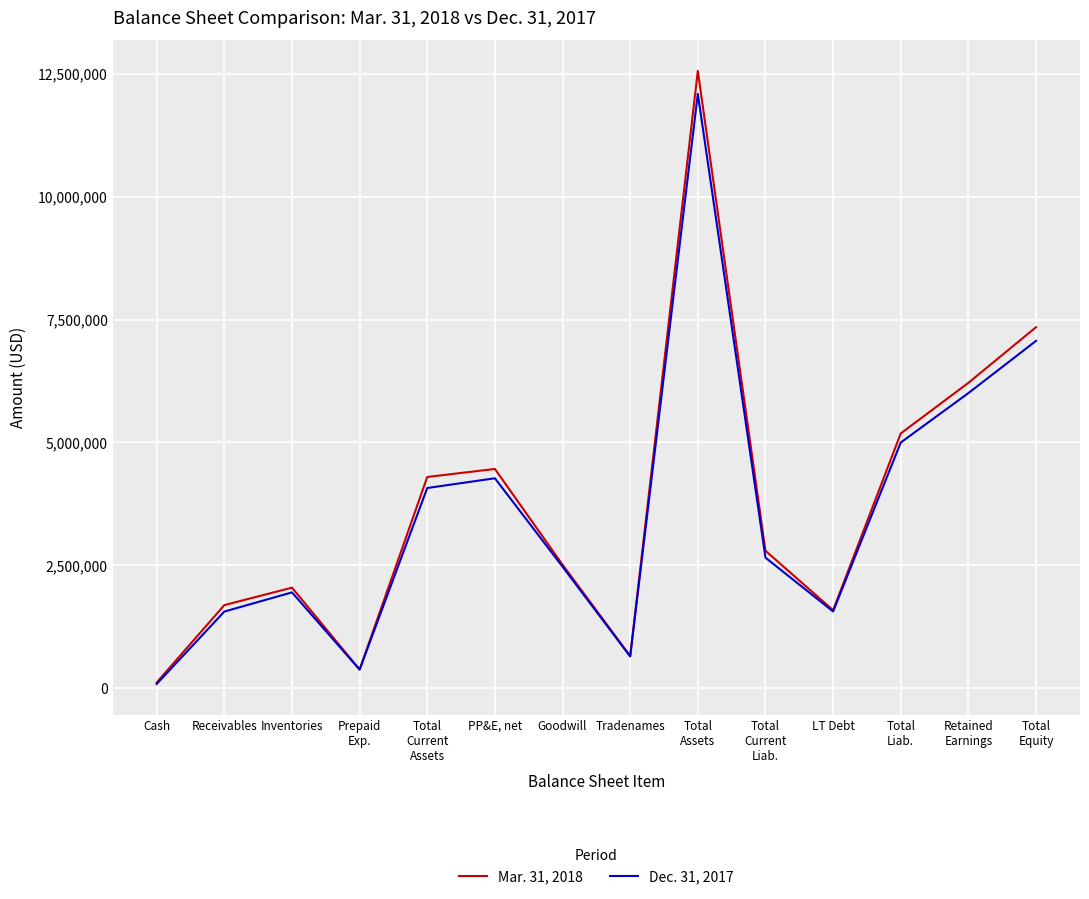

At which label does Dec. 31, 2017 first exceed 2655355?

Total
Current
Assets